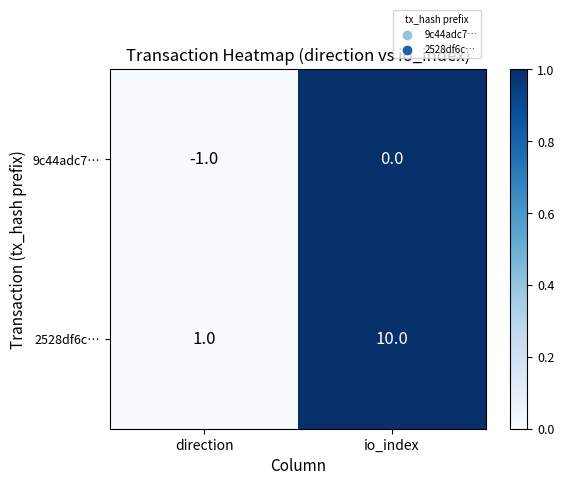

Reading right to left, list all the values displayed in this chart.

9c44adc7…: io_index=0	direction=-1
2528df6c…: io_index=10	direction=1